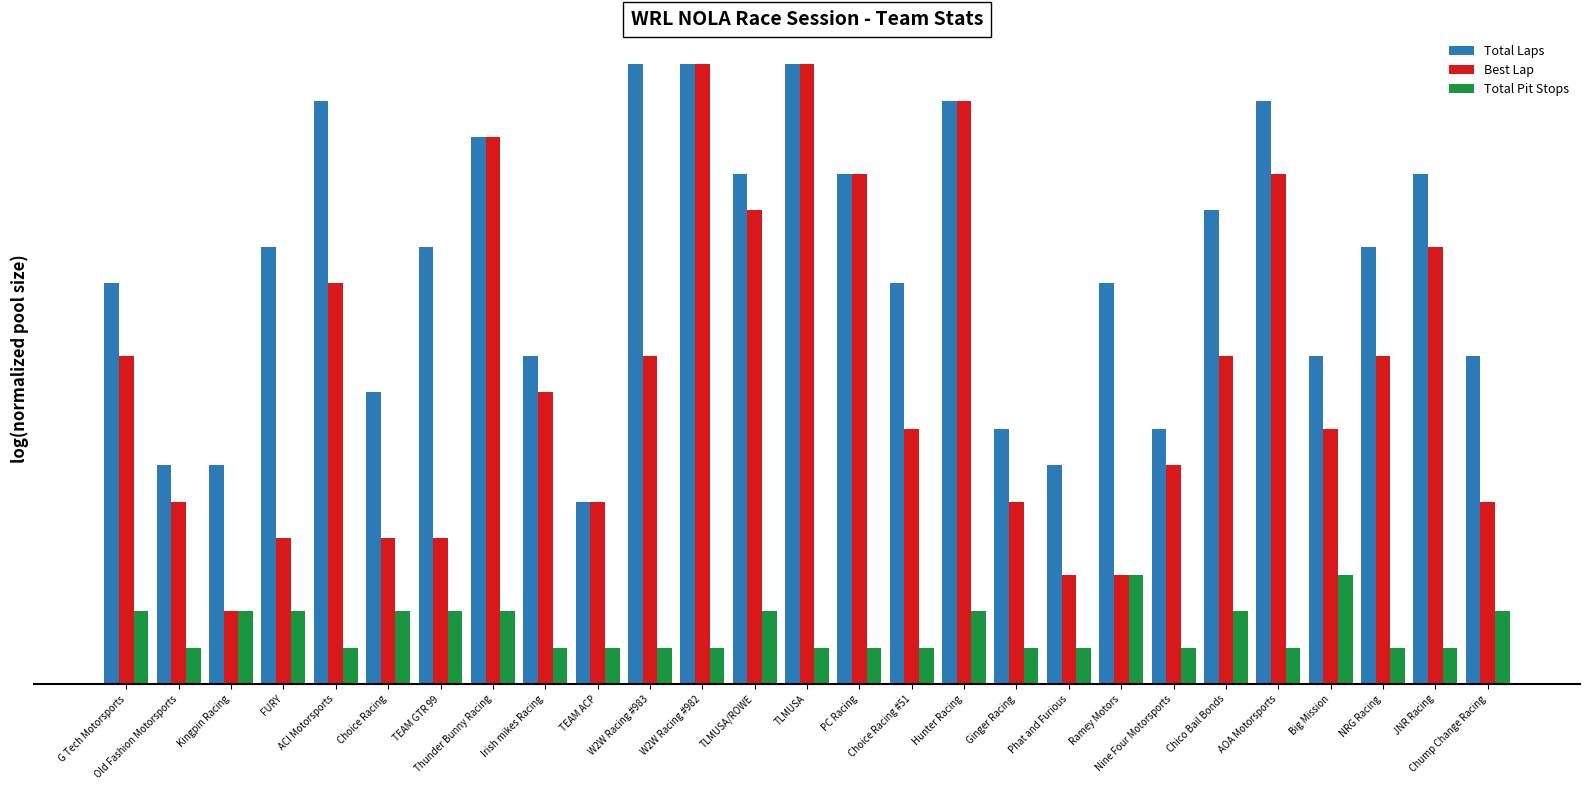

What is the sum of the Best Lap values at ACI Motorsports and NRG Racing?

20